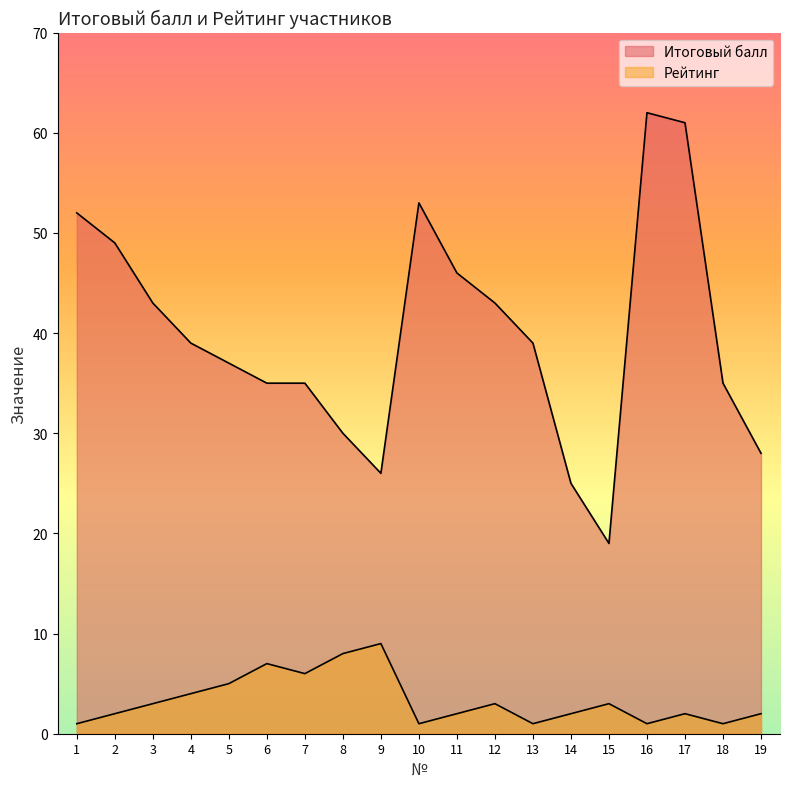

Reading left to right, extract all data points from this chart.

Итоговый балл: 52	49	43	39	37	35	35	30	26	53	46	43	39	25	19	62	61	35	28
Рейтинг: 1	2	3	4	5	7	6	8	9	1	2	3	1	2	3	1	2	1	2